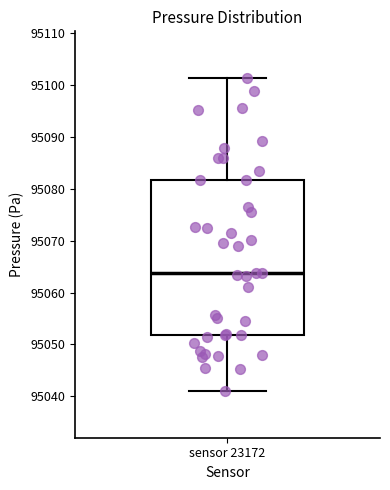

Read this box plot against the y-axis: the position of the median line, the range covered by the box, and the ends of both whiskers. The values are not printed on the chart, so give them approximately, as read against the axis.

median 95064, box 95052 to 95082, whiskers 95041 to 95101